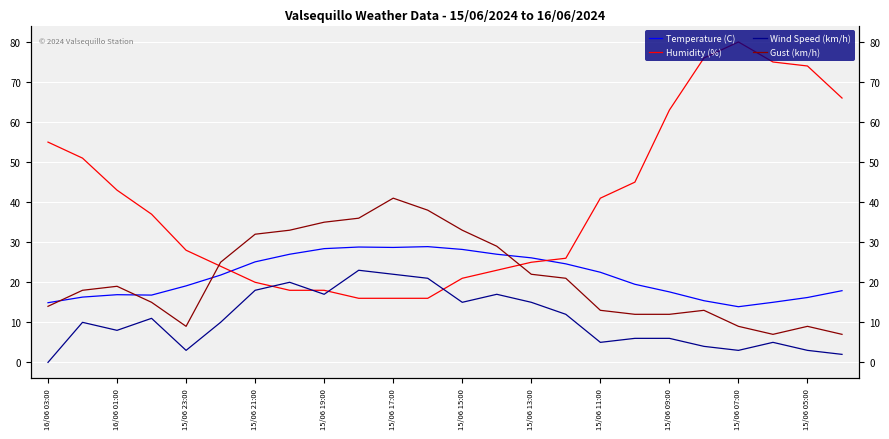

True or false: Humidity (%) has more than 1 points higher than both neighbors.

False